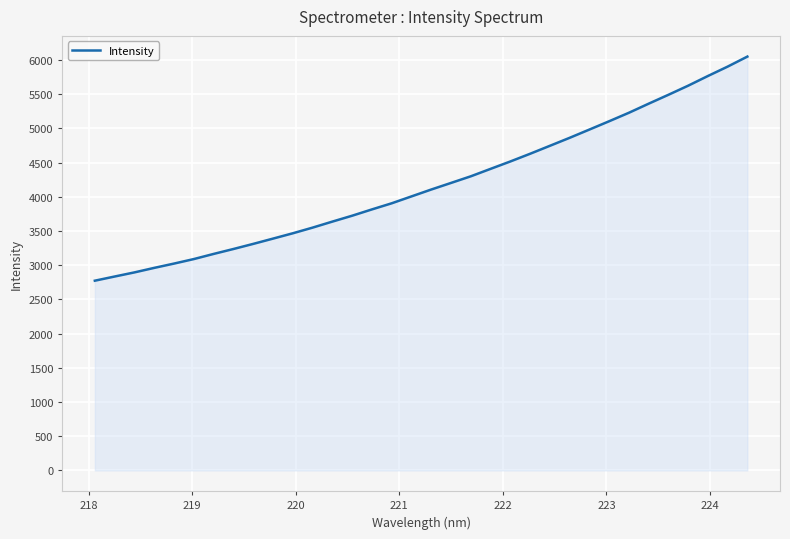

What is the difference between the maximum and minimum values?

3276.6